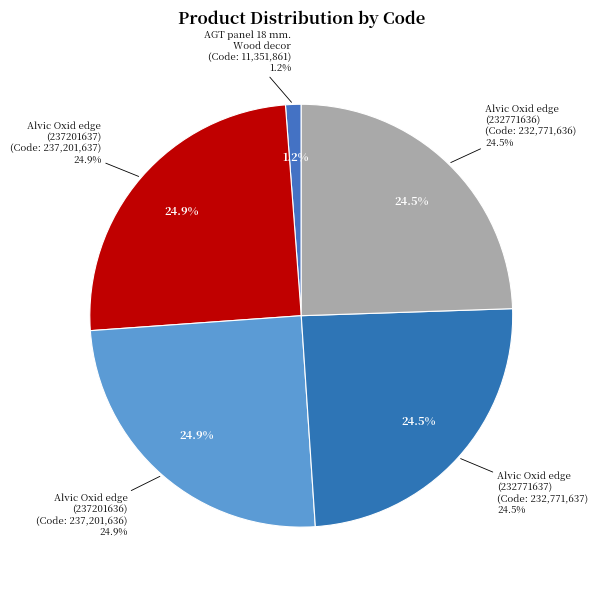

To the nearest percent, what is the combined percentage of Alvic Oxid edge (232771636) and AGT panel 18 mm. Wood decor?

26%